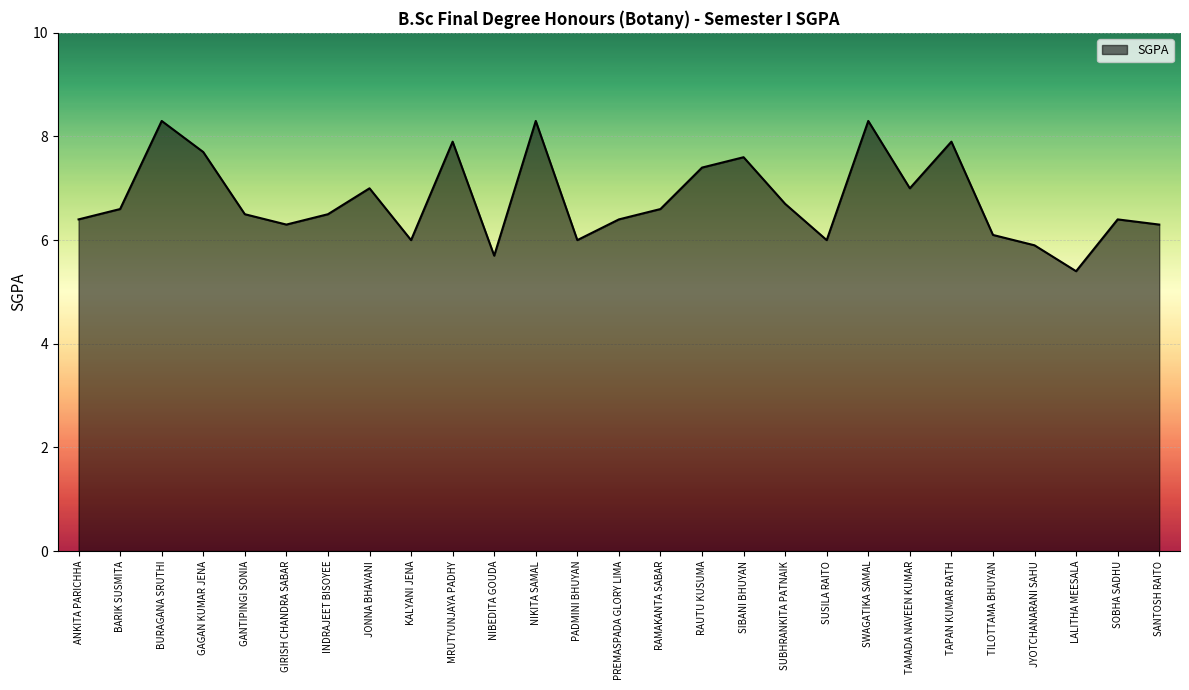

What is the approximate value at TILOTTAMA BHUYAN?

6.1